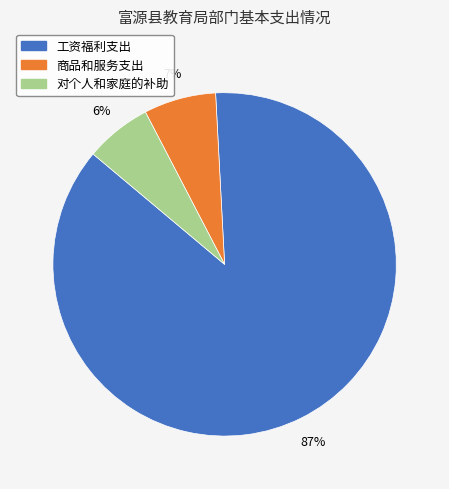

Does 商品和服务支出 represent more than half of the total?

No